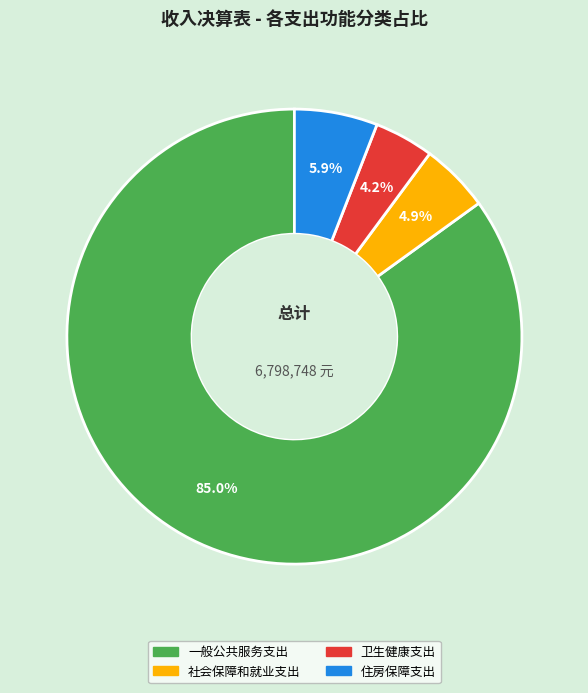

What percentage is the 社会保障和就业支出 slice, to the nearest percent?

5%